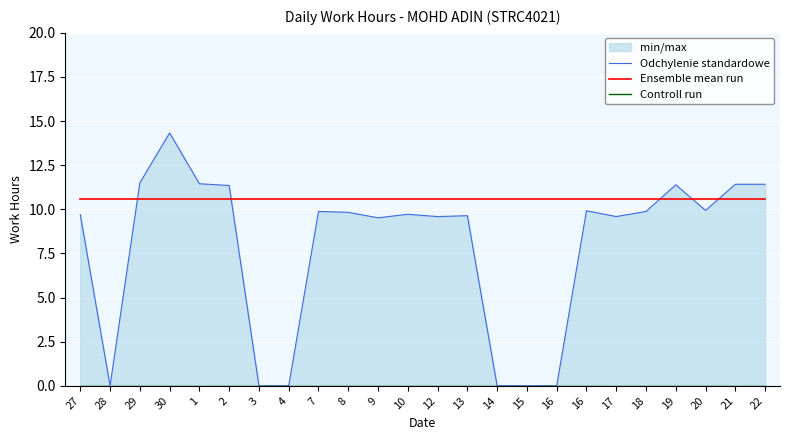

Which series has the largest range (max minus min)?

Odchylenie standardowe